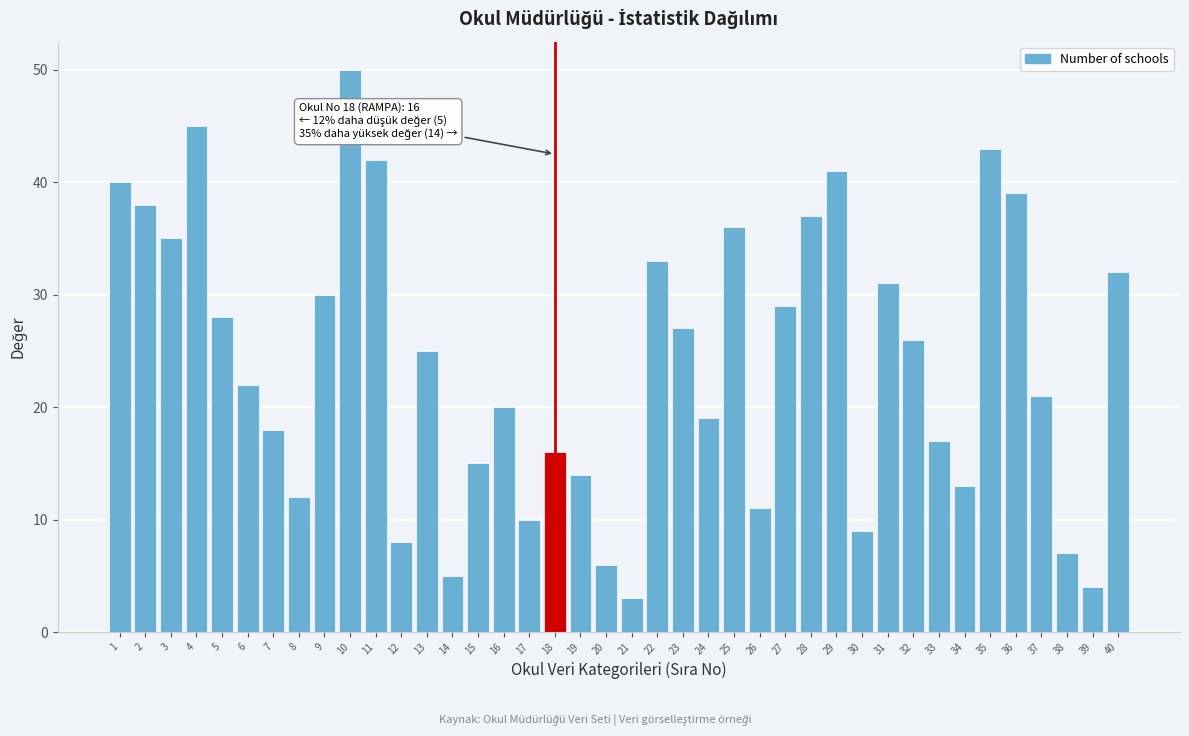

The chart shows a value of 6 at 7. True or false?

False